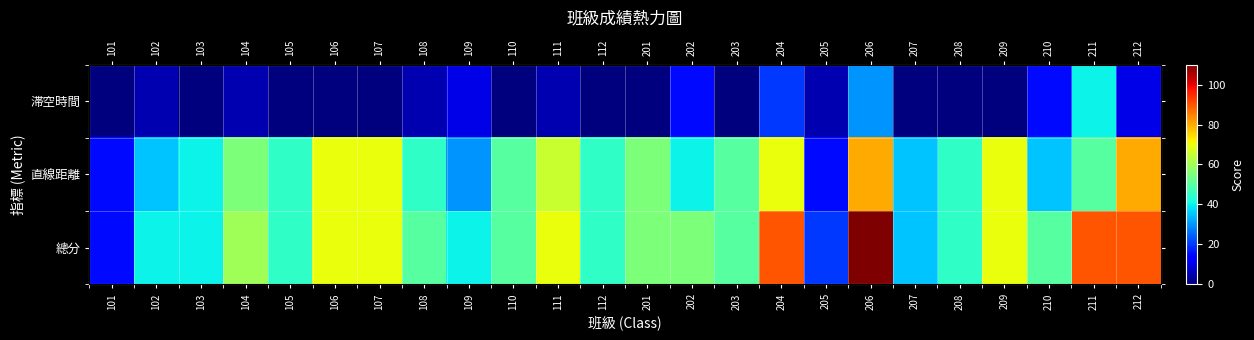

At which category does the chart reach its minimum across all series?

101